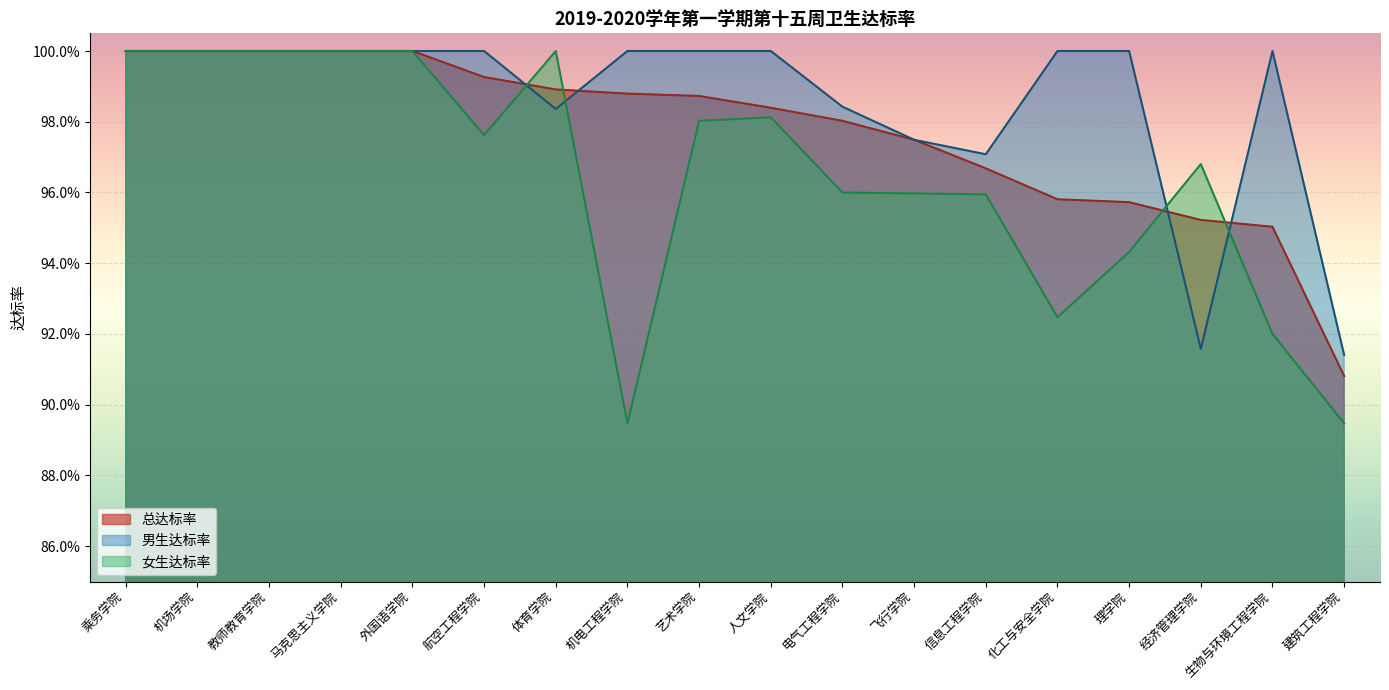

Does the chart display data point markers on the line(s)?

No